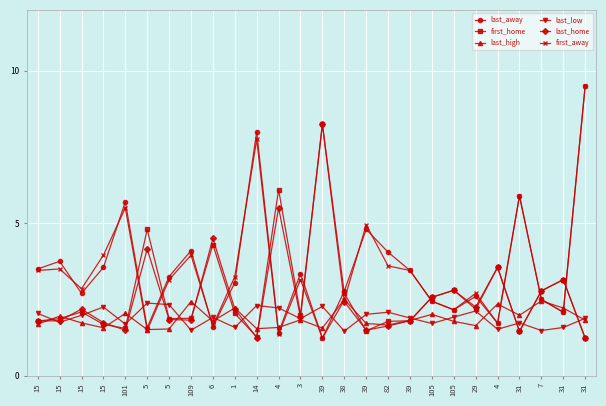

What is the difference between the last_home values at 39 and 31?

0.3